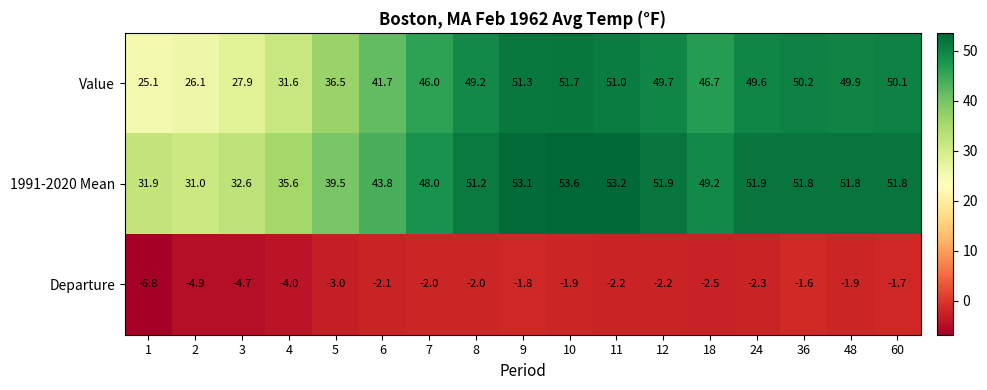

Which series has the widest spread of values?

Value